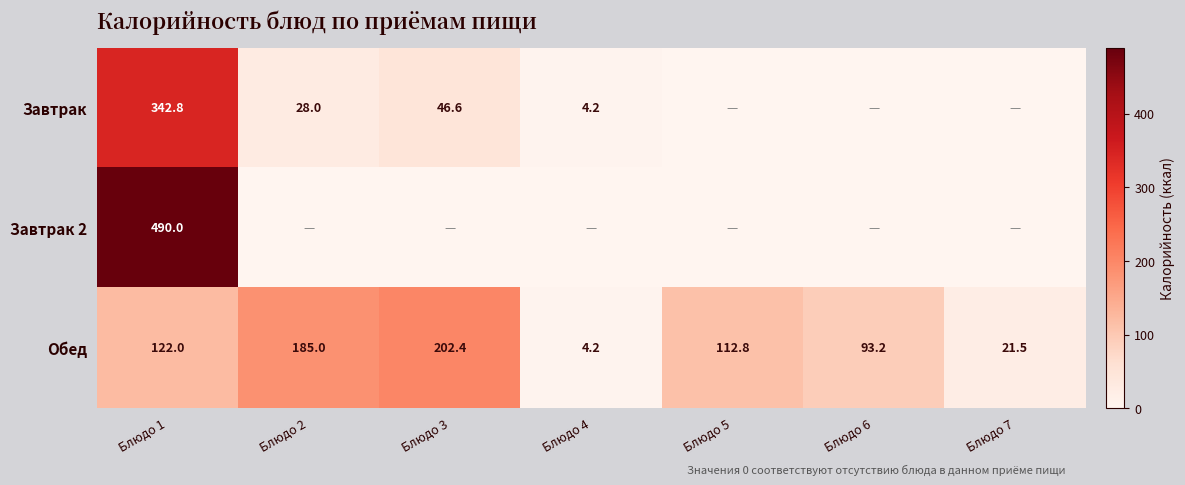

How many distinct data groups are displayed?

3